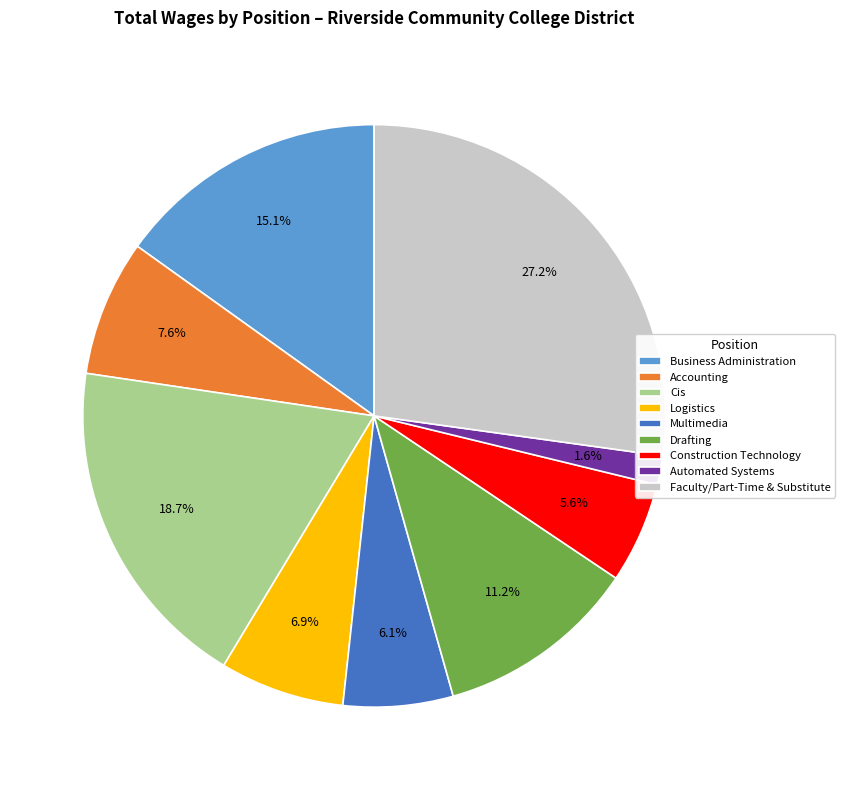

What portion of the pie excludes Multimedia?

93.9%